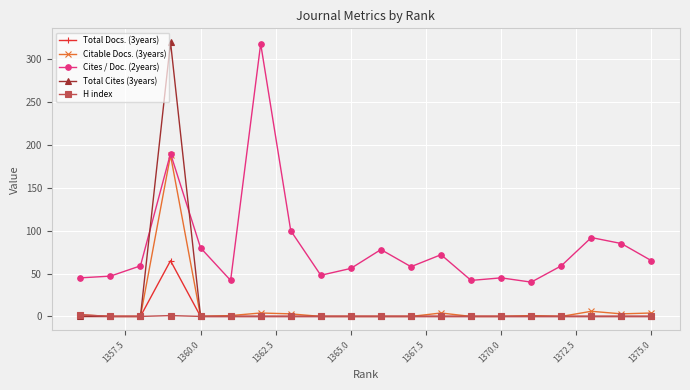

Which series has the widest spread of values?

Total Cites (3years)